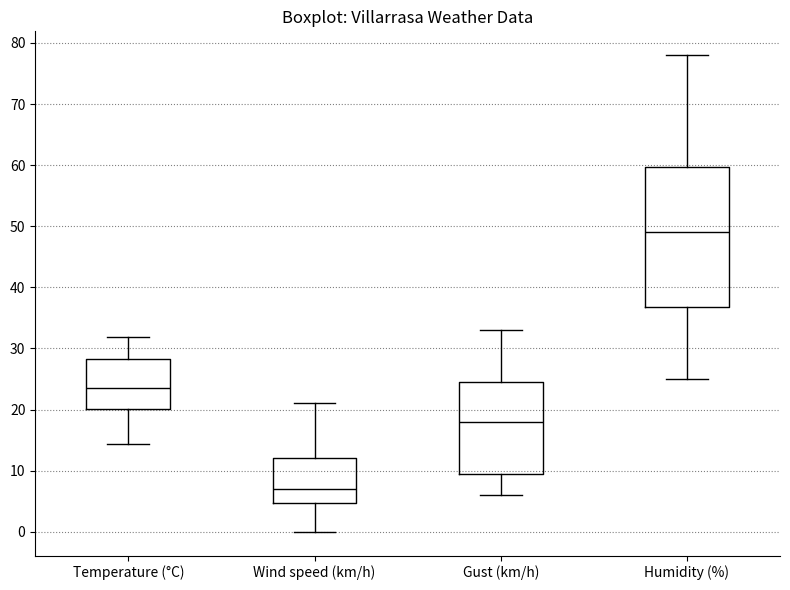

Where does the median line of the box for Gust (km/h) sit on the y-axis? The values are not printed on the chart, so give them approximately, as read against the axis.

18